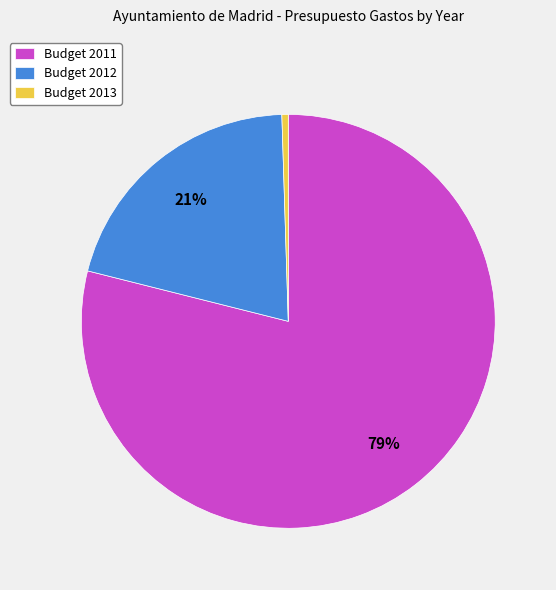

Approximately how many times larger is the value at Budget 2011 compared to Budget 2012?

3.8